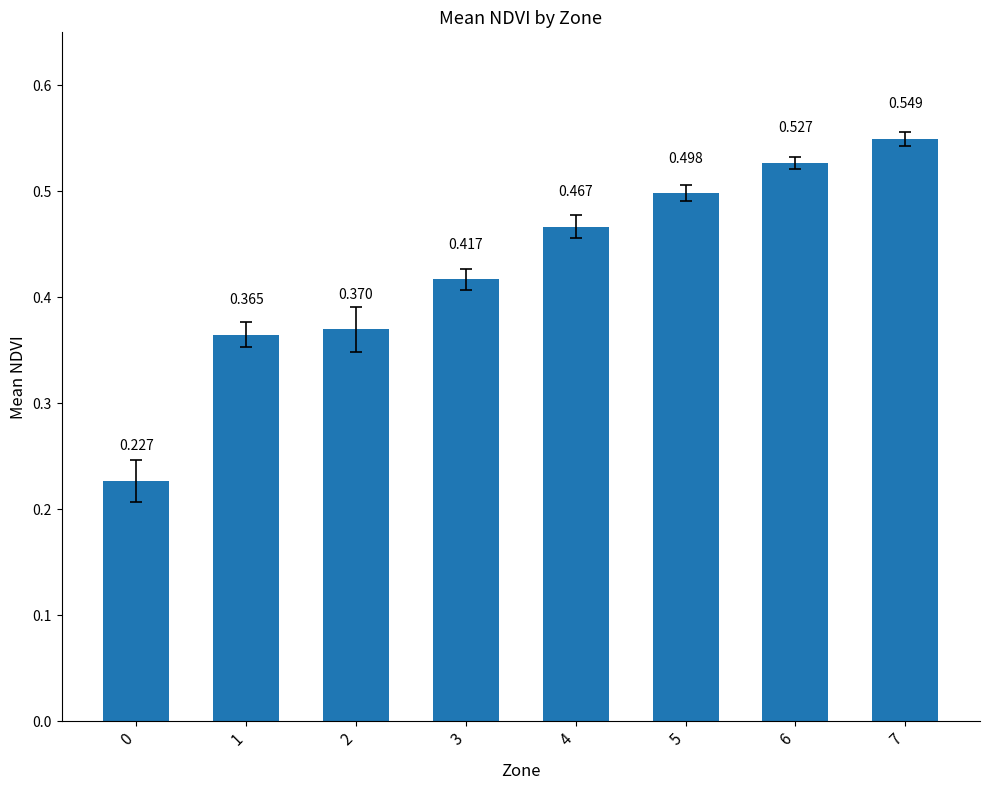

Is it true that the value at 2 is 0.2?

False